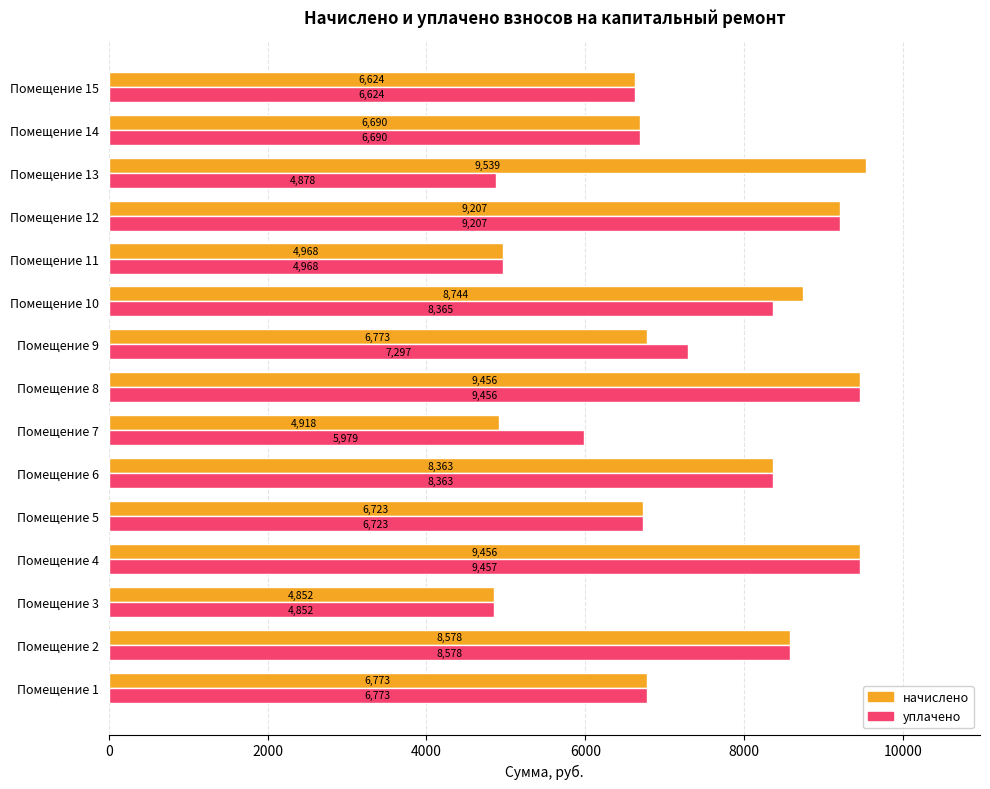

Where is уплачено nearest to the value 7154?

Помещение 9